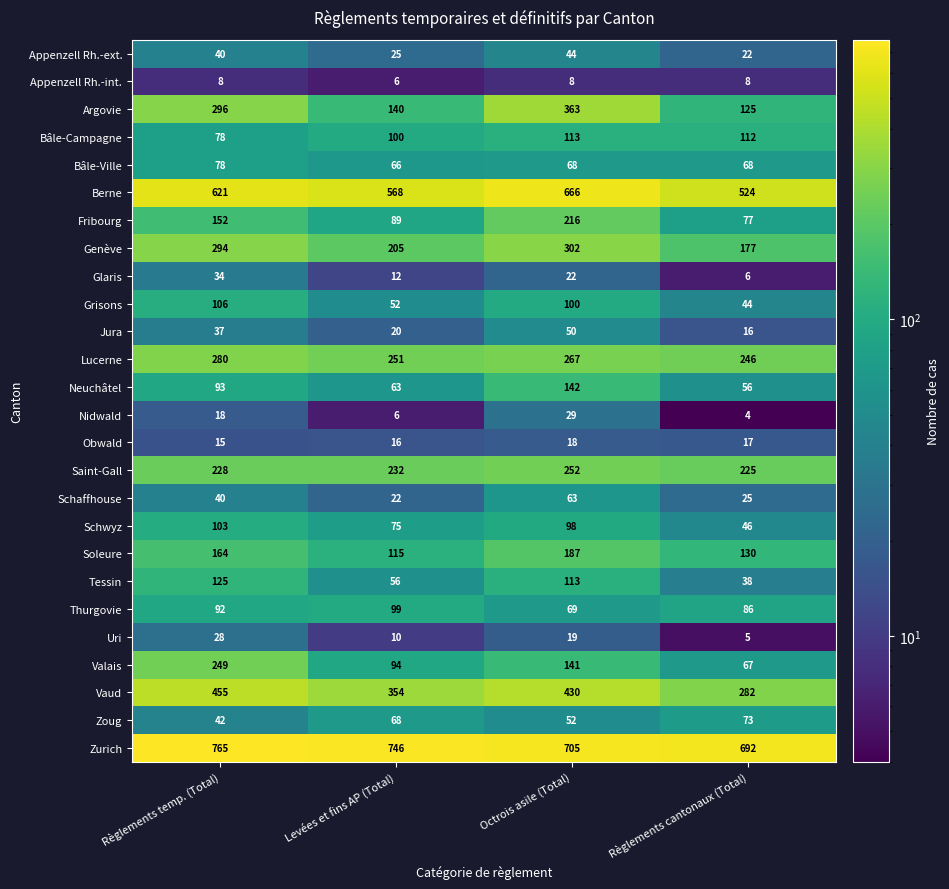

Count the number of categories in the chart.

4